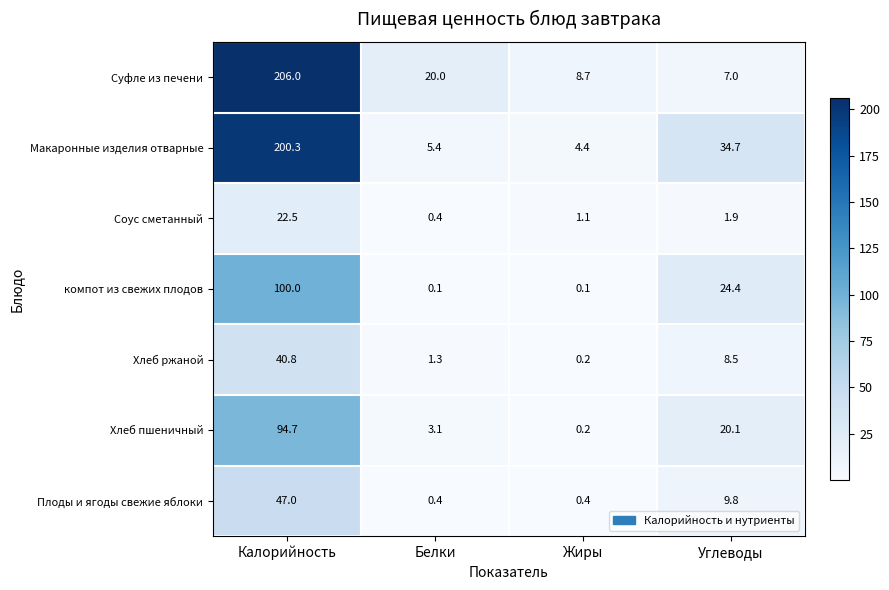

What is the spread (max minus min) of values at Жиры?

8.6